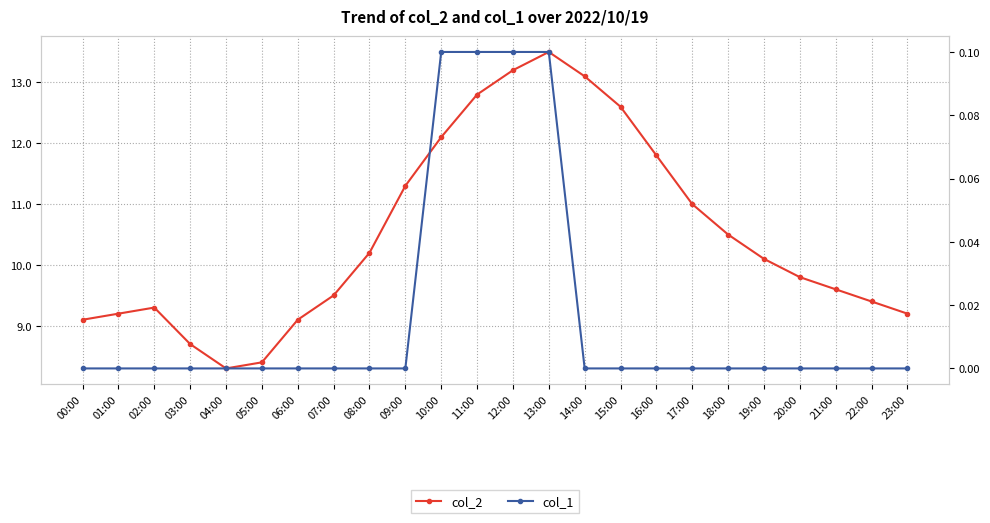

What are all the series names shown in the legend?

col_2, col_1